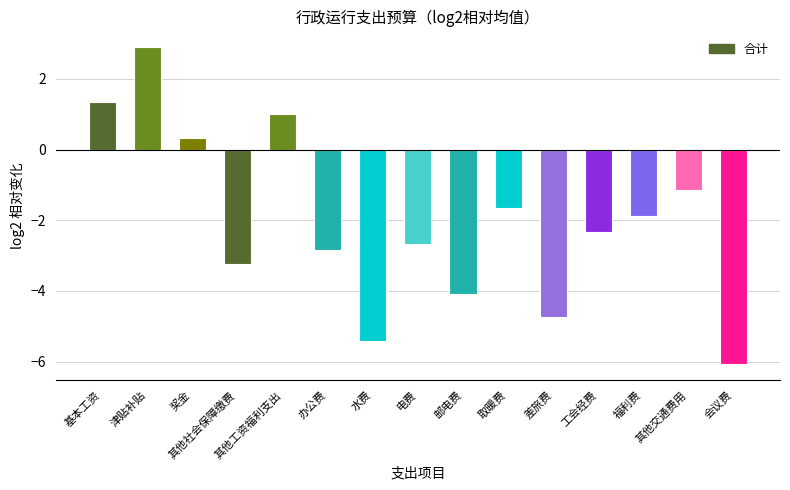

What is the label of the 15th bar from the left?

会议费